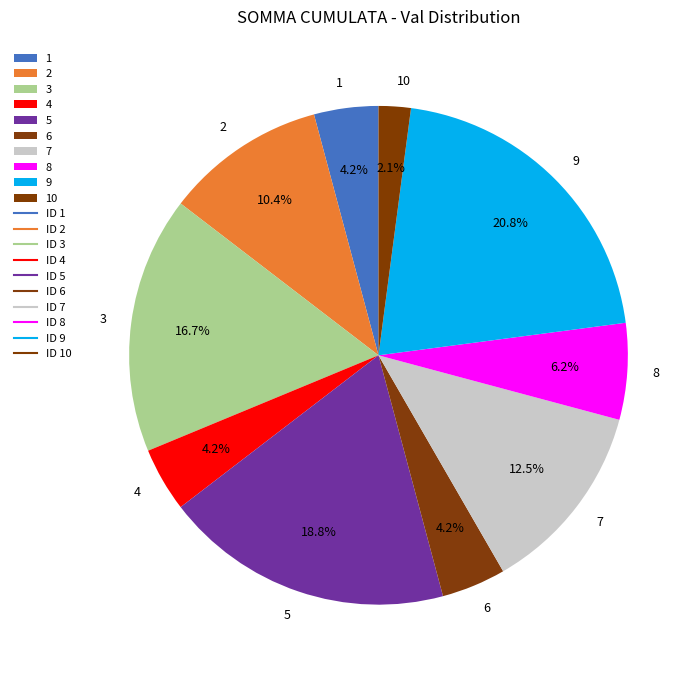

Count the number of slices in the pie.

10